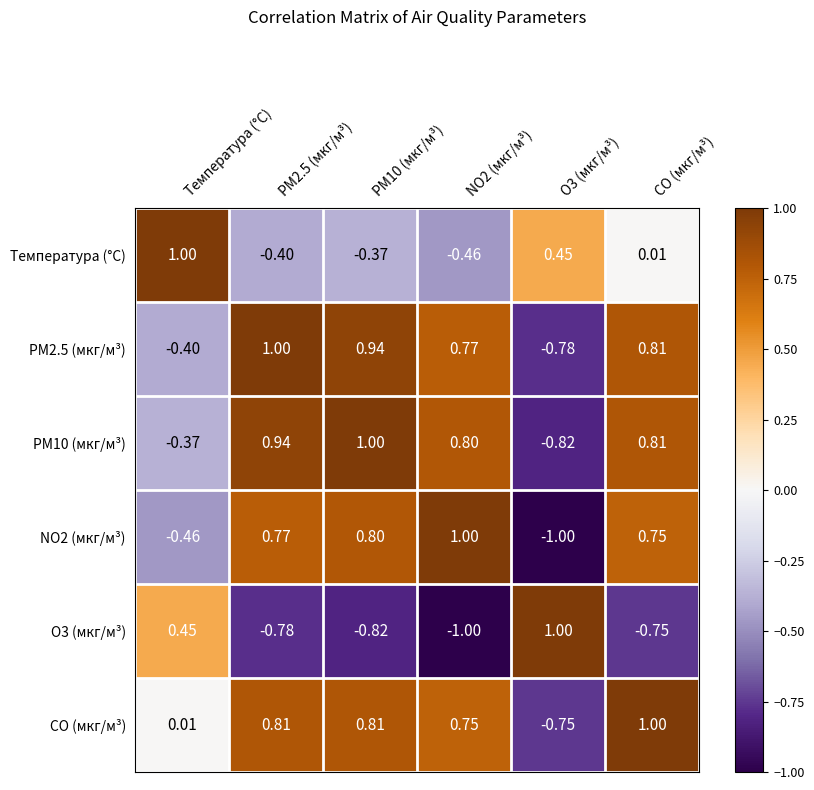

What is the spread (max minus min) of values at O3 (мкг/м³)?

2.0